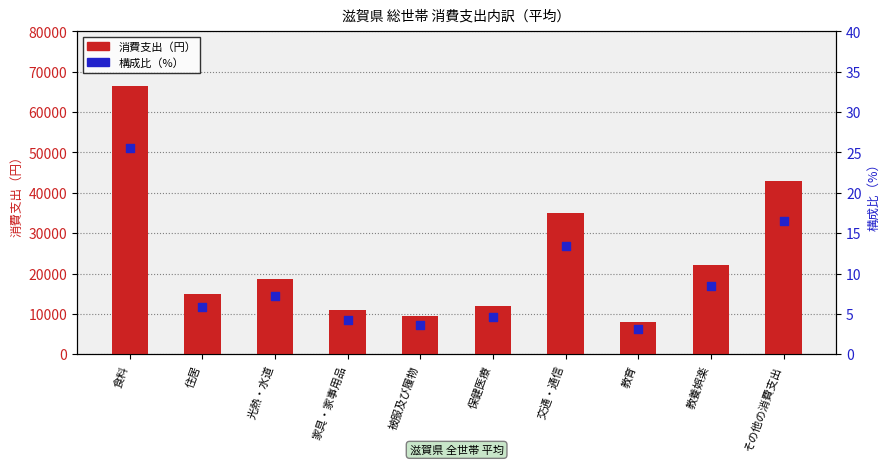

What is the total value across all series at 光熱・水道?

18690.2